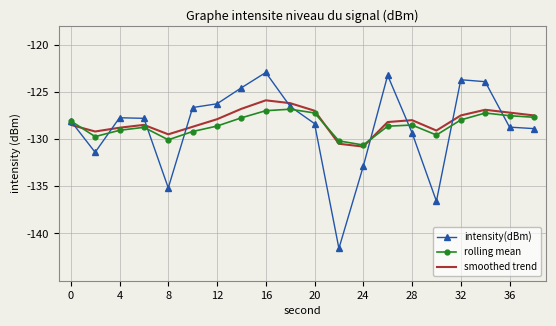

What is the difference between the second highest and minimum values in the smoothed trend series?

4.6